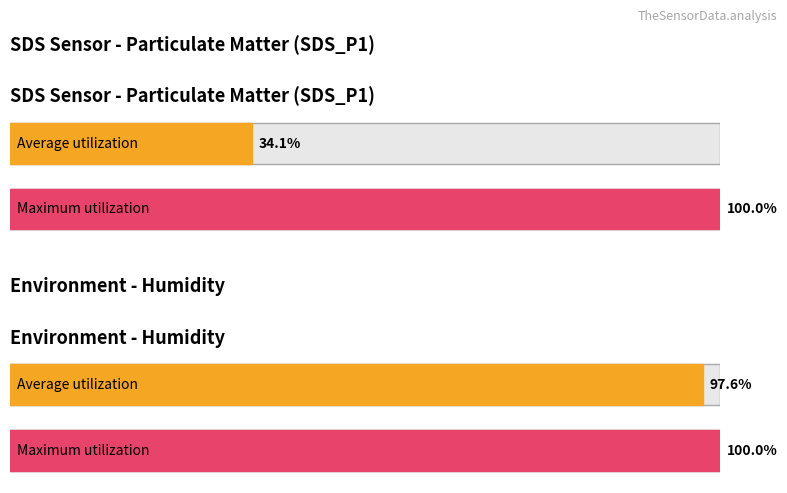

List the series in order of their overall mean, highest first.

Maximum utilization, Average utilization